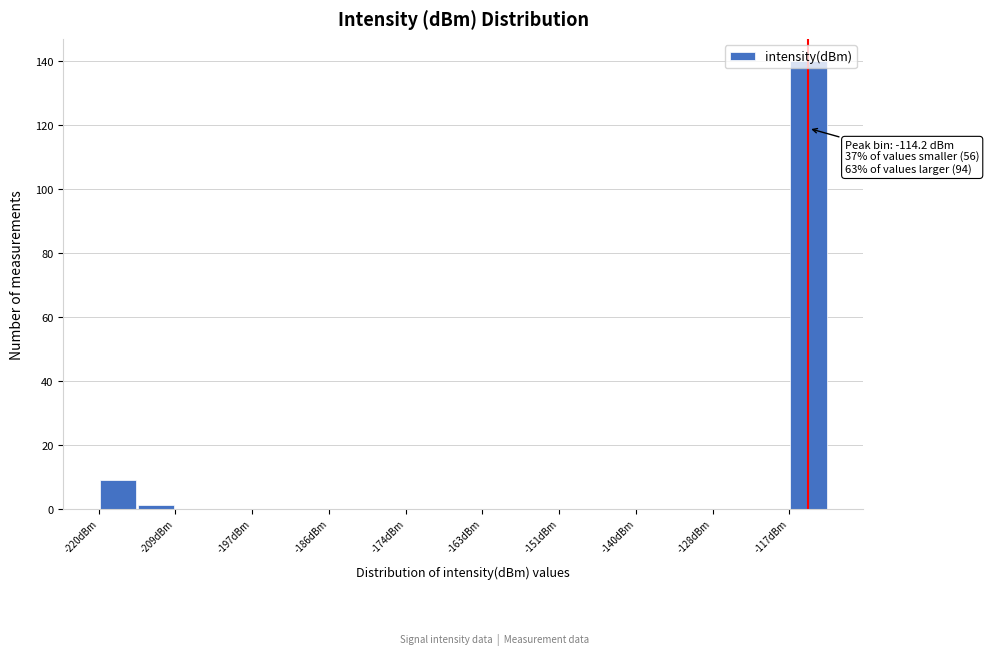

Read against the x-axis, roughly where is the centre of the tallest bar?

-114